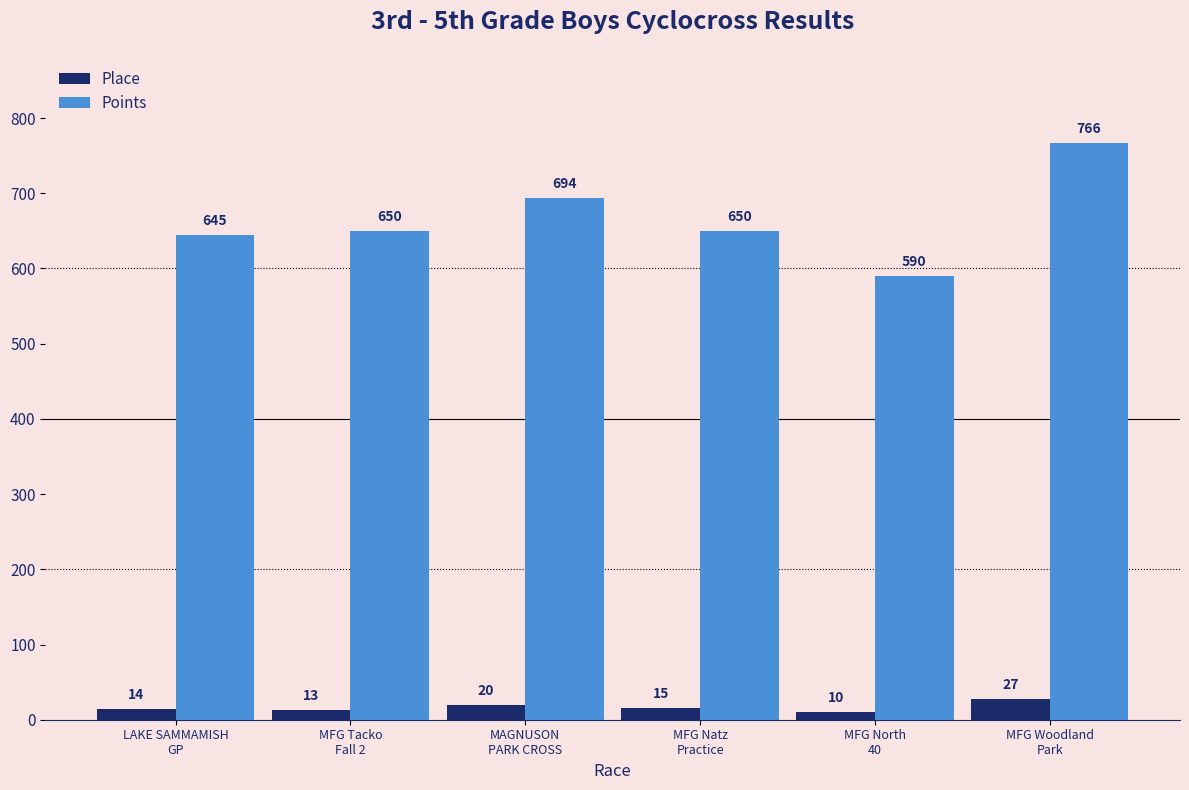

At which category is the sum across all series the highest?

MFG Woodland
Park